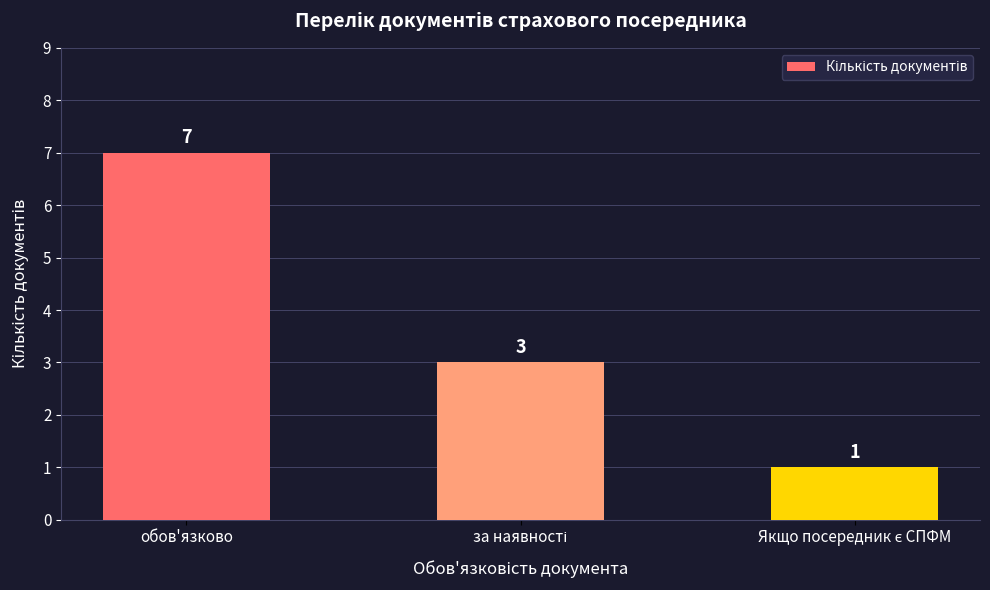

What is the difference between the maximum and minimum values?

6